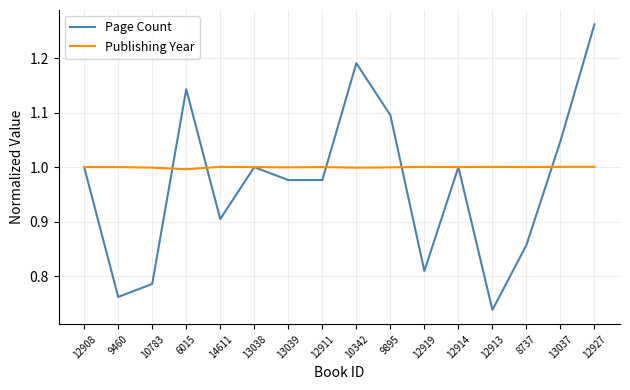

Which series ends up on top after the final intersection of Page Count and Publishing Year?

Page Count